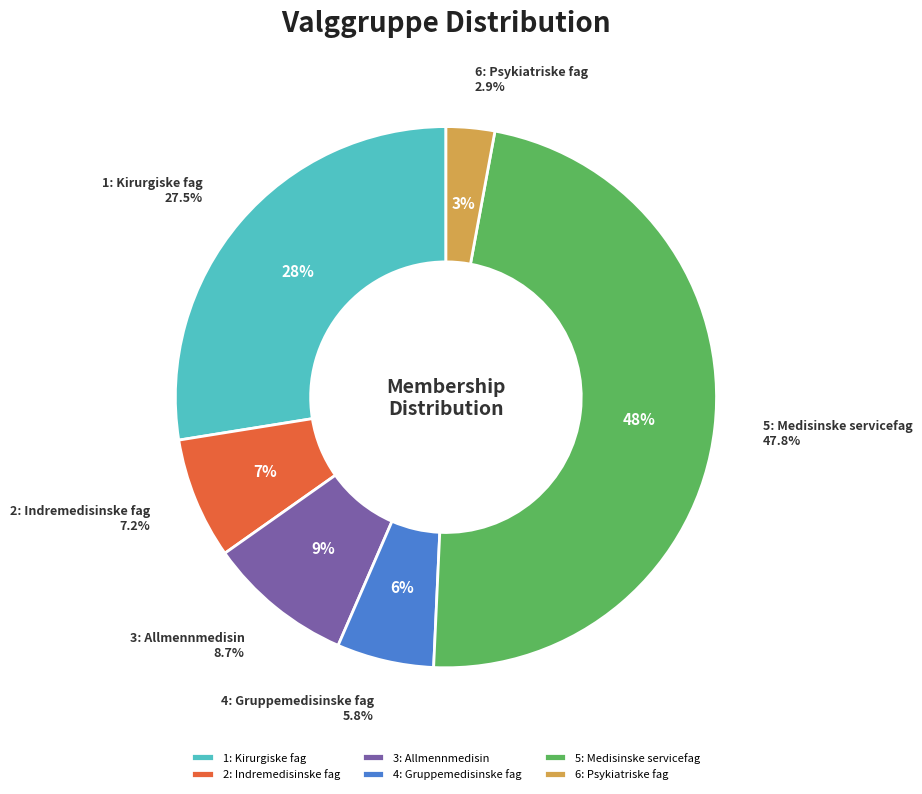

Is there a majority slice in this chart?

No